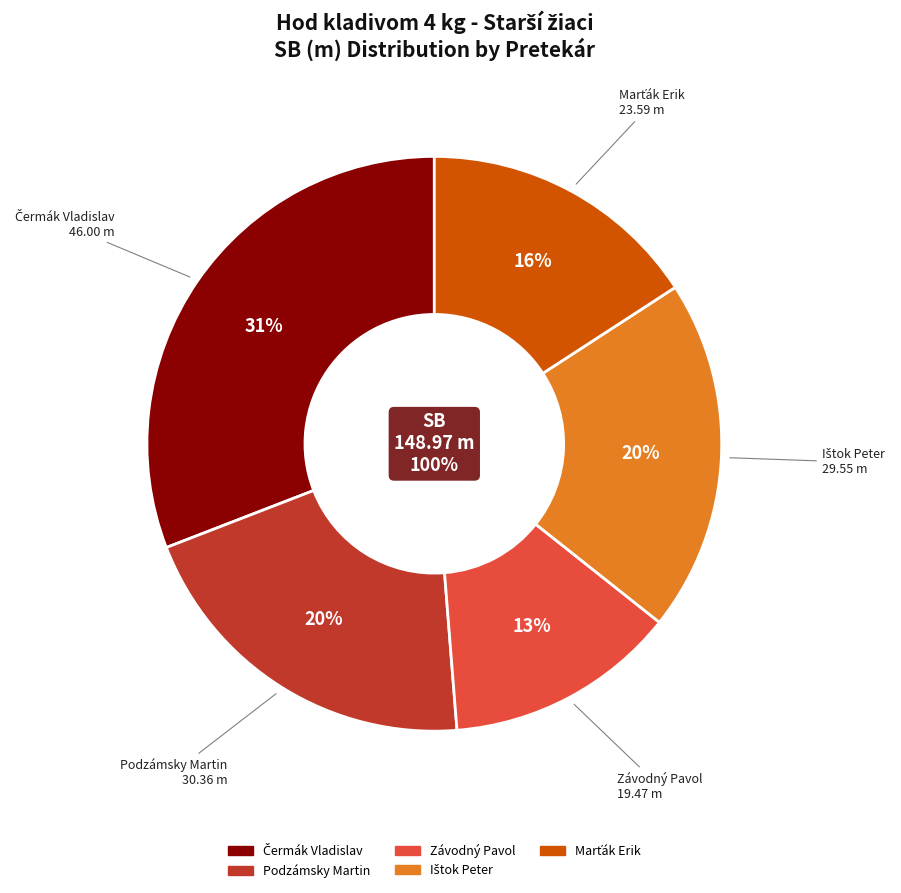

Is there any slice that represents more than half of the pie?

No